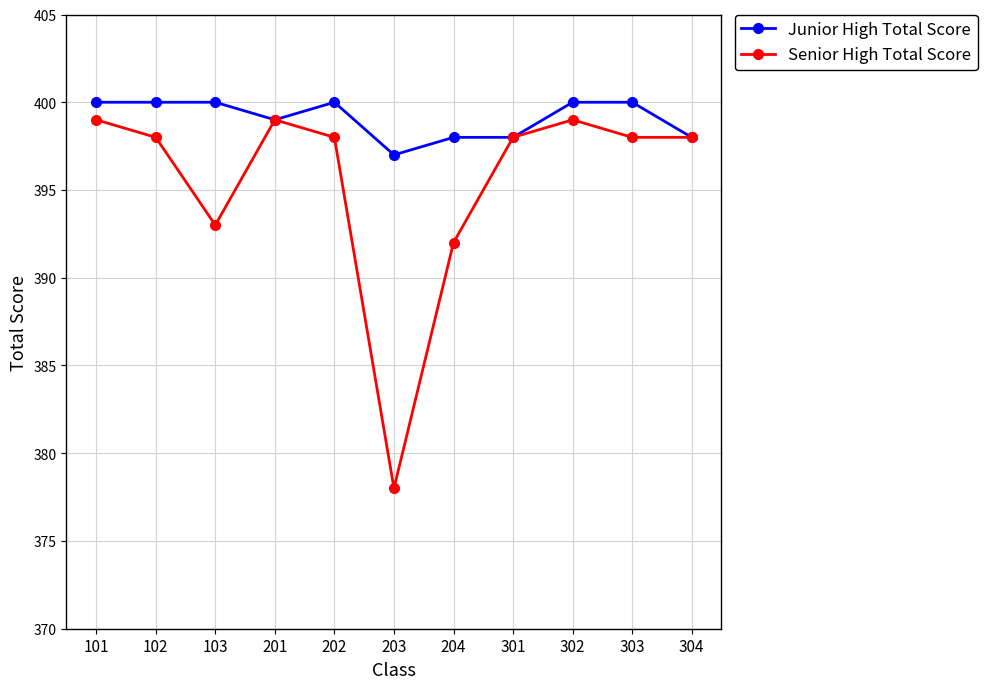

How many lines are shown in the chart?

2